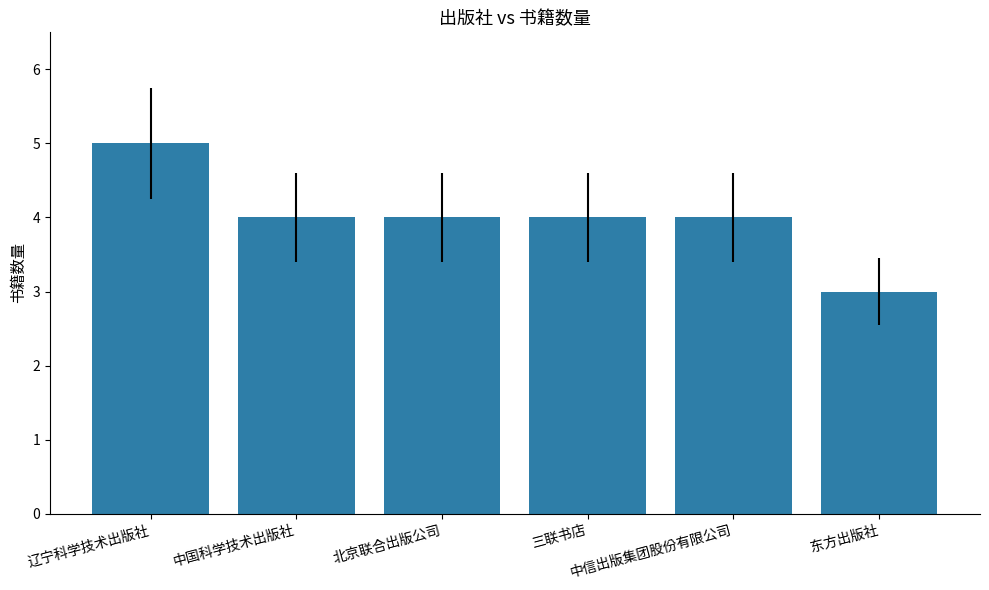

True or false: the data shows 4 at 三联书店.

True